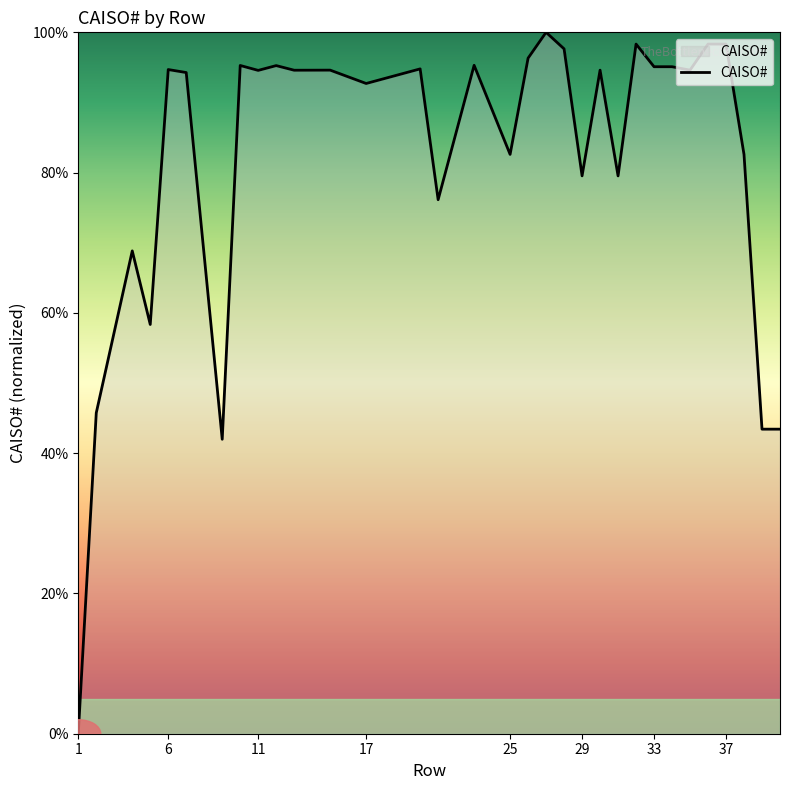

How many positive values are there?

31